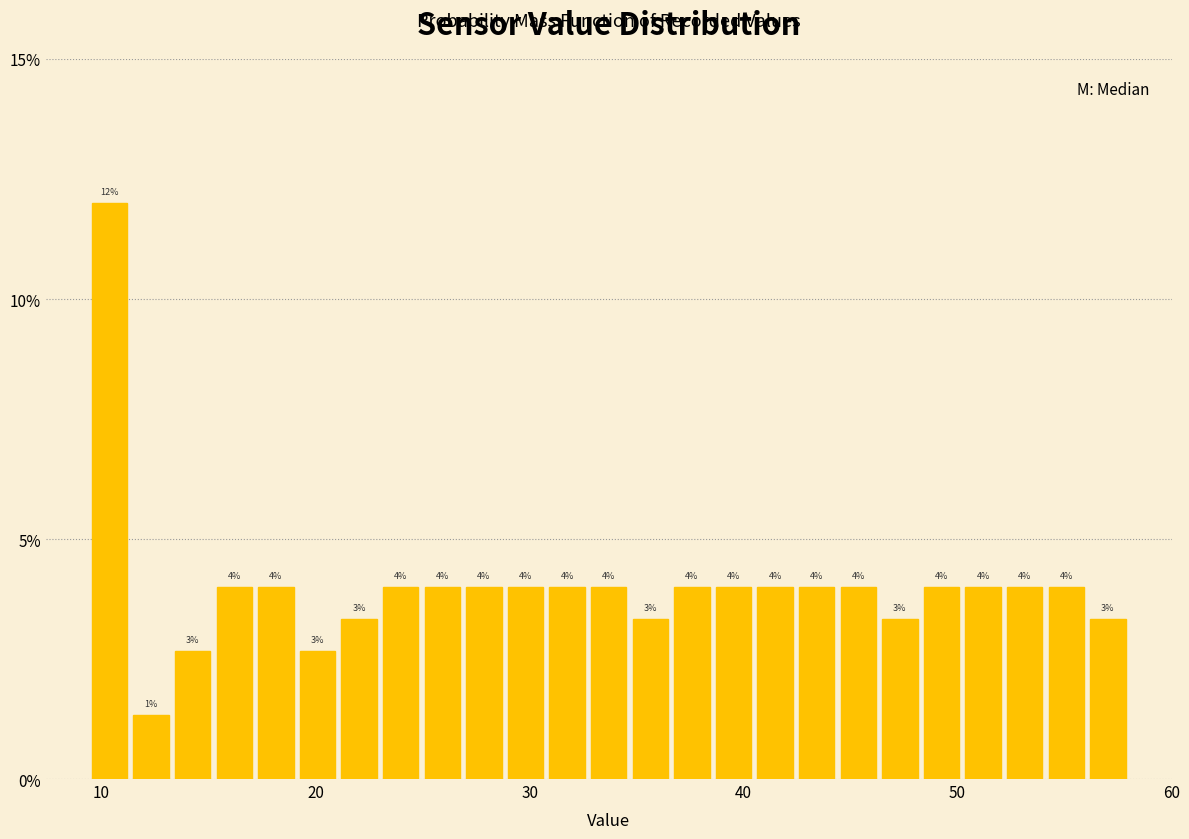

Around what value on the x-axis is the tallest bar? Give the approximate position of its centre, as read against the axis.

10